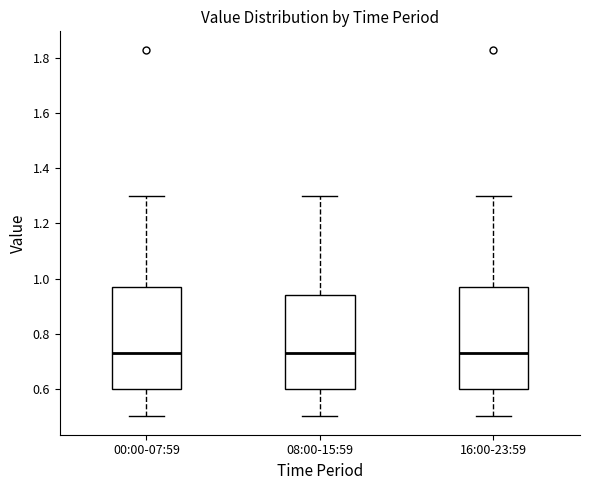

Reading left to right, transcribe this box plot: for each box, give where its median line is, the range the box spans, and where its two whiskers end, as read against the y-axis. The values are not printed on the chart, so give them approximately, as read against the axis.

00:00-07:59: median 0.74, box 0.60 to 0.98, whiskers 0.50 to 1.30
08:00-15:59: median 0.74, box 0.60 to 0.94, whiskers 0.50 to 1.30
16:00-23:59: median 0.74, box 0.60 to 0.98, whiskers 0.50 to 1.30